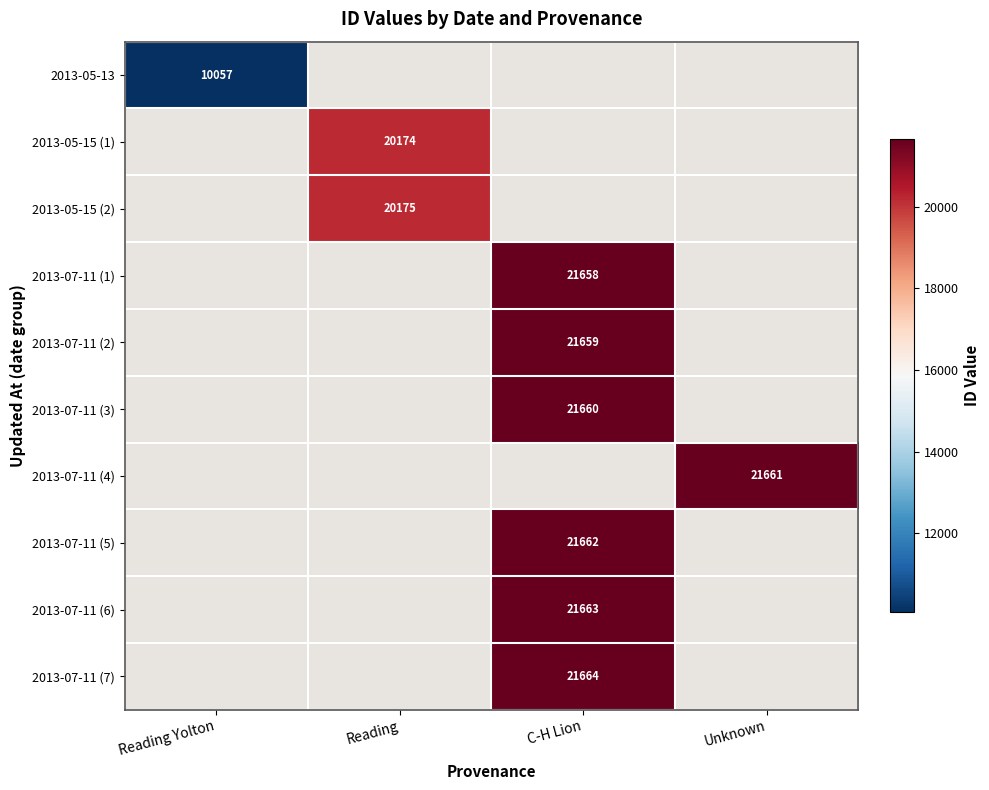

True or false: 2013-07-11 (6) has a value of 21663 at C-H Lion.

True